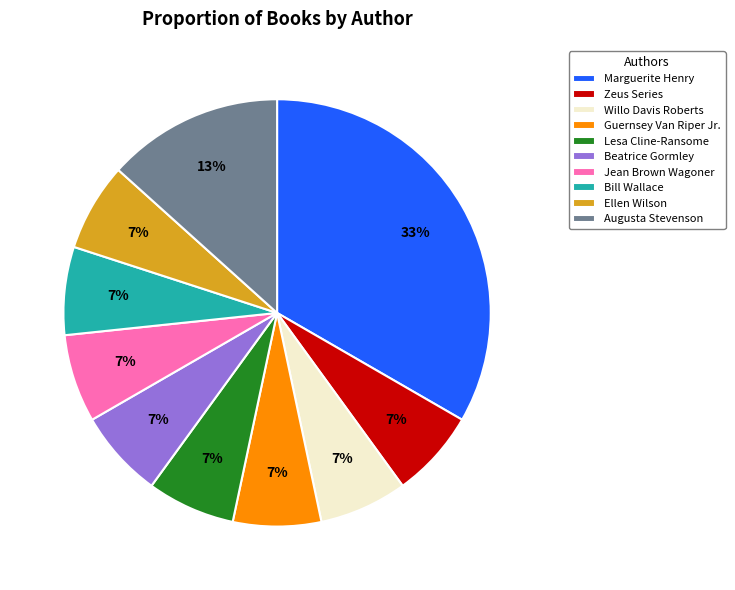

Which has a higher value, Jean Brown Wagoner or Marguerite Henry?

Marguerite Henry